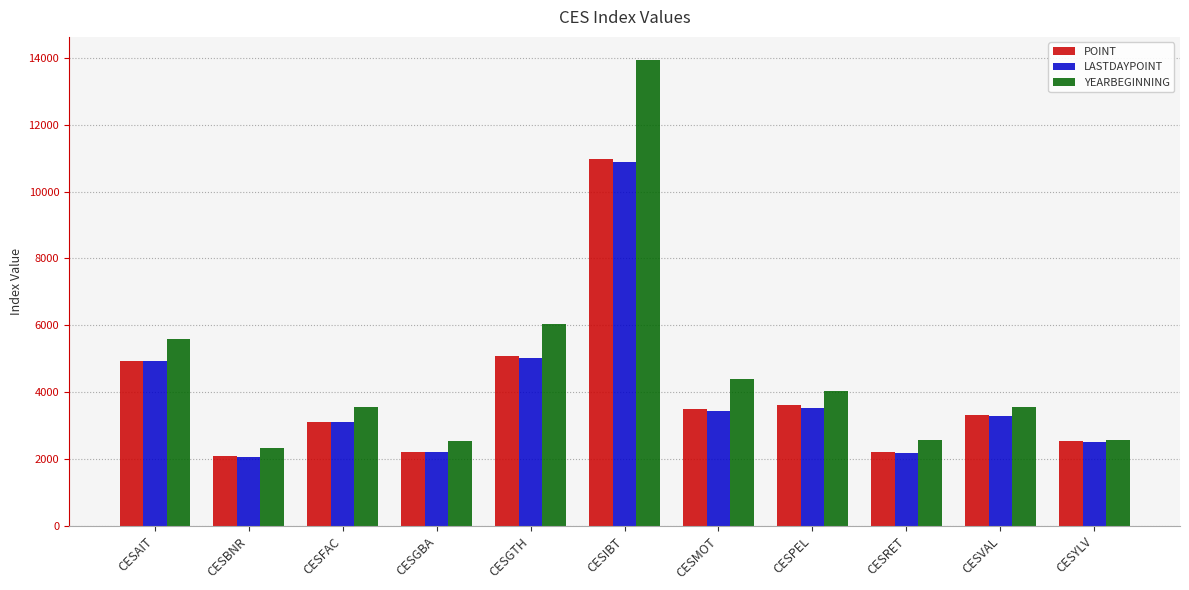

True or false: LASTDAYPOINT has a value of 1588.1 at CESFAC.

False